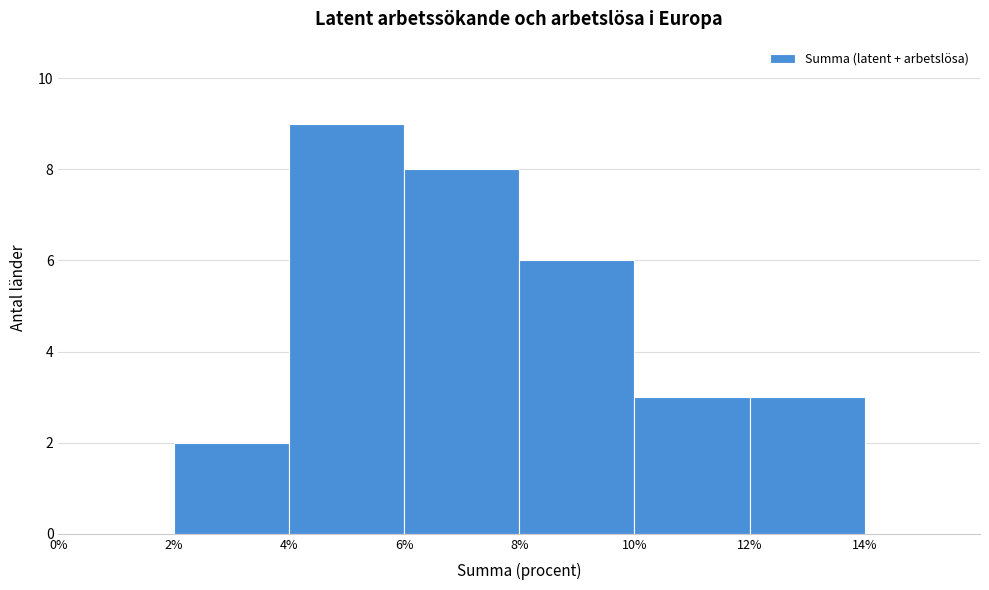

Reading left to right, list every bar in this chart as the range it spans on the x-axis followed by its height. The values are not printed on the chart, so give them approximately, as read against the axis.

0% to 2%: 0
2% to 4%: 2
4% to 6%: 9
6% to 8%: 8
8% to 10%: 6
10% to 12%: 3
12% to 14%: 3